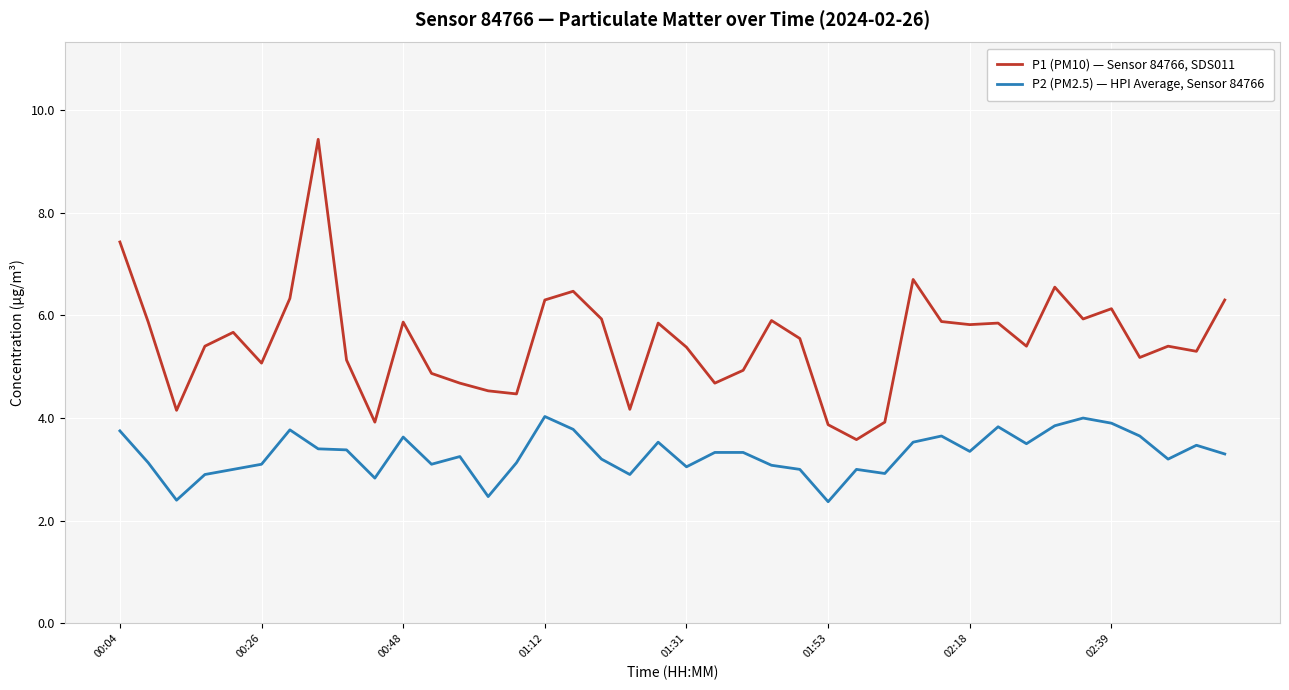

List the series in order of their overall mean, highest first.

P1 (PM10) — Sensor 84766, SDS011, P2 (PM2.5) — HPI Average, Sensor 84766